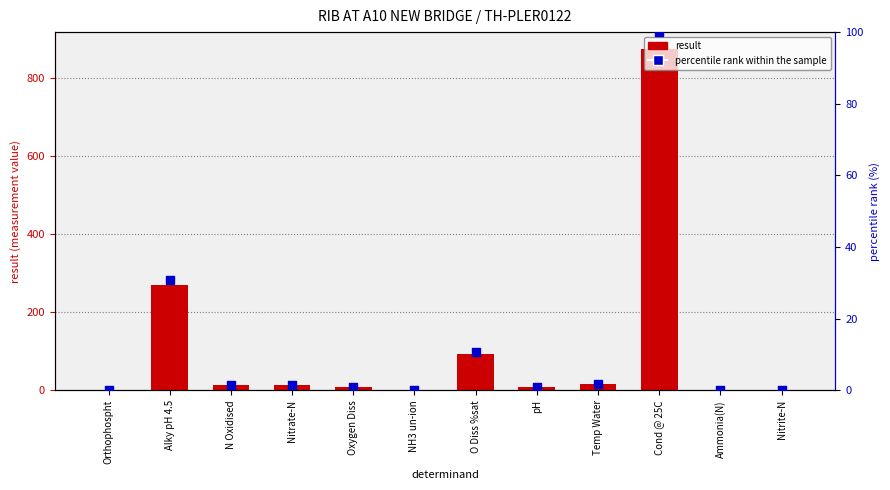

Is the value of result at O Diss %sat greater than the value of percentile rank within the sample at O Diss %sat?

Yes